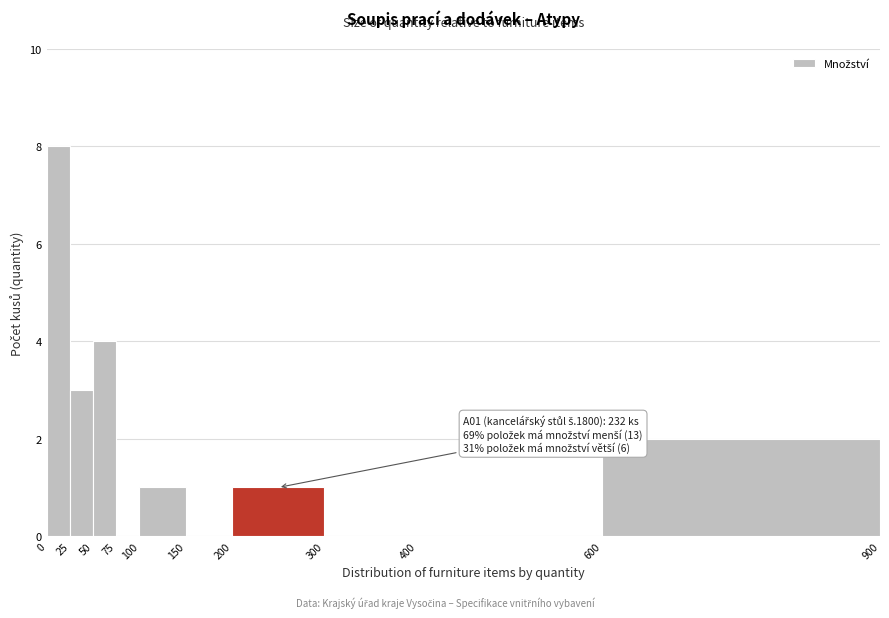

Over which range of the x-axis is the bar tallest?

0 to 25